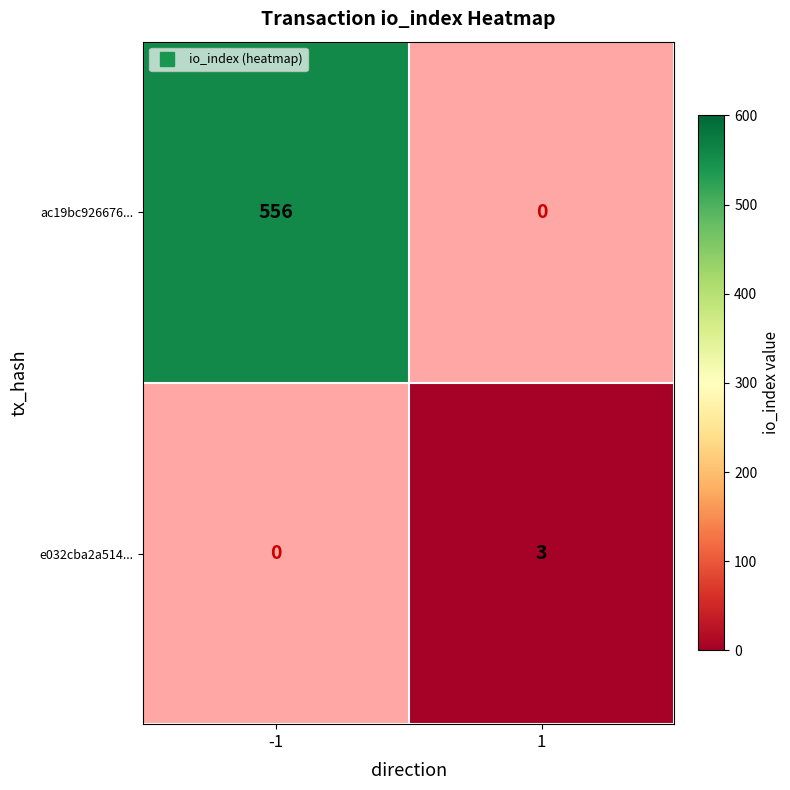

Which category has the lowest value in the ac19bc926676... series?

1